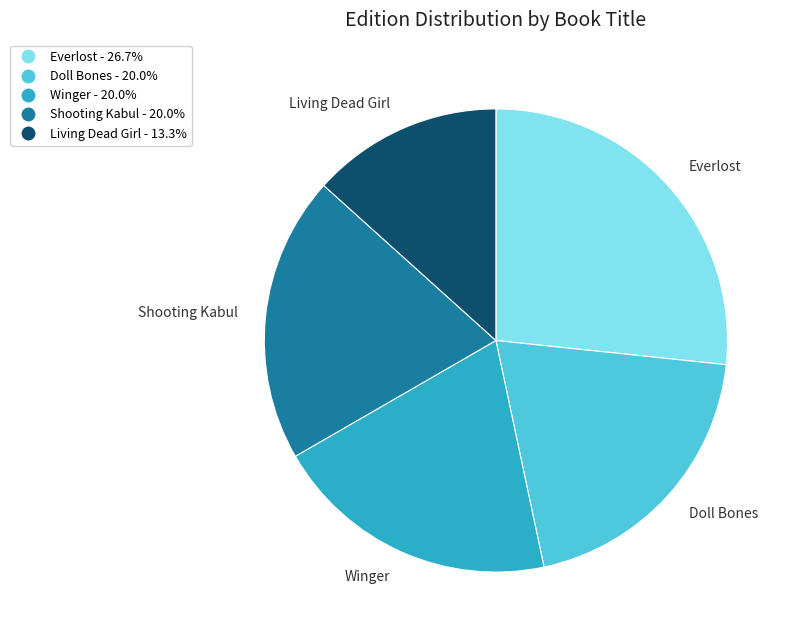

What is the ratio of the value at Everlost to the value at Winger?

1.3